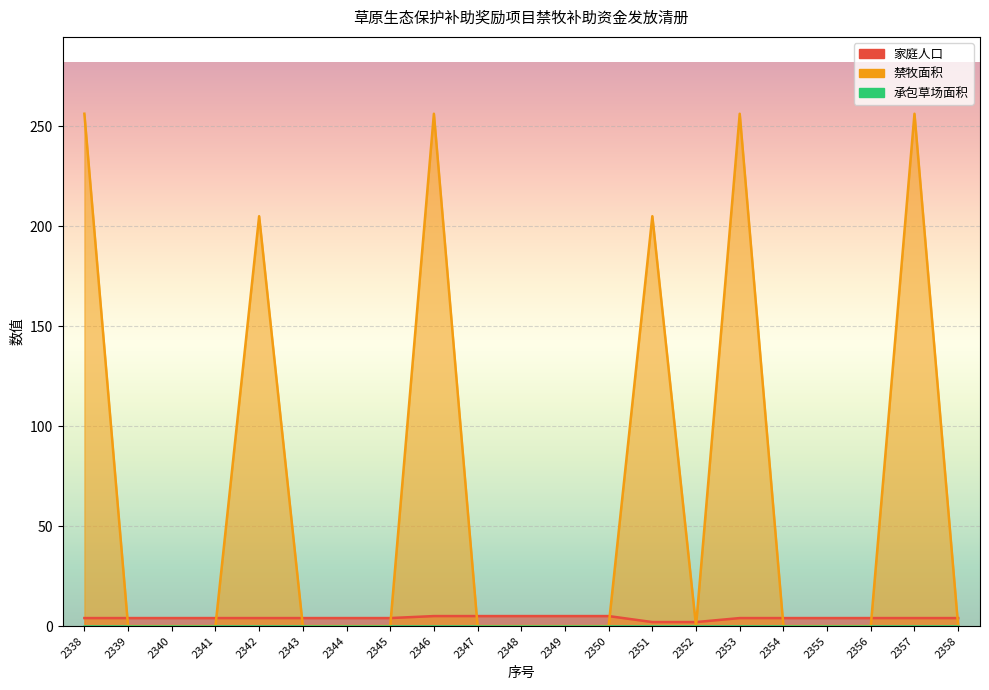

True or false: 家庭人口 has more than 0 interior local peaks.

False